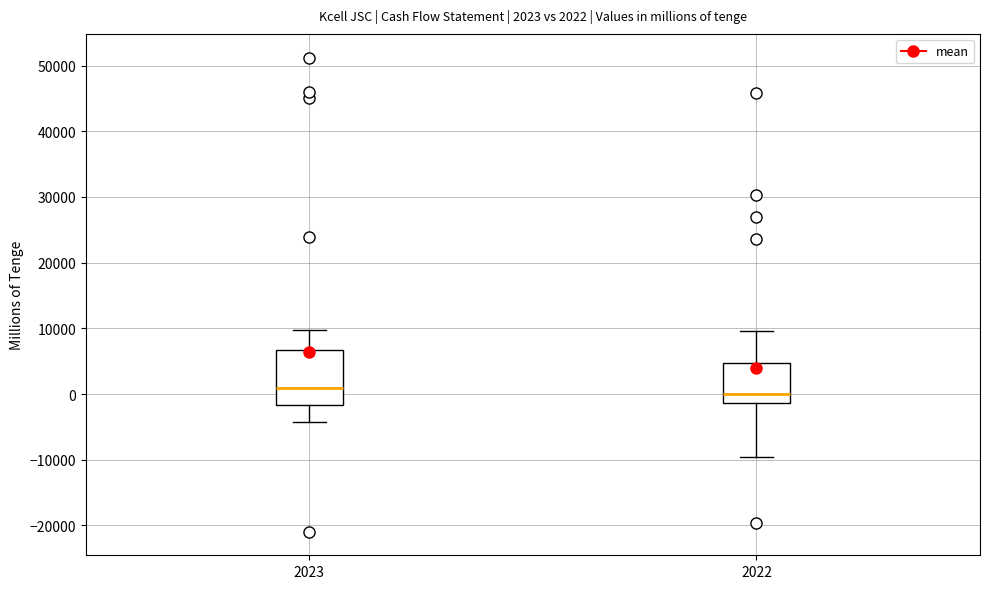

Which box has the highest median line?

2023